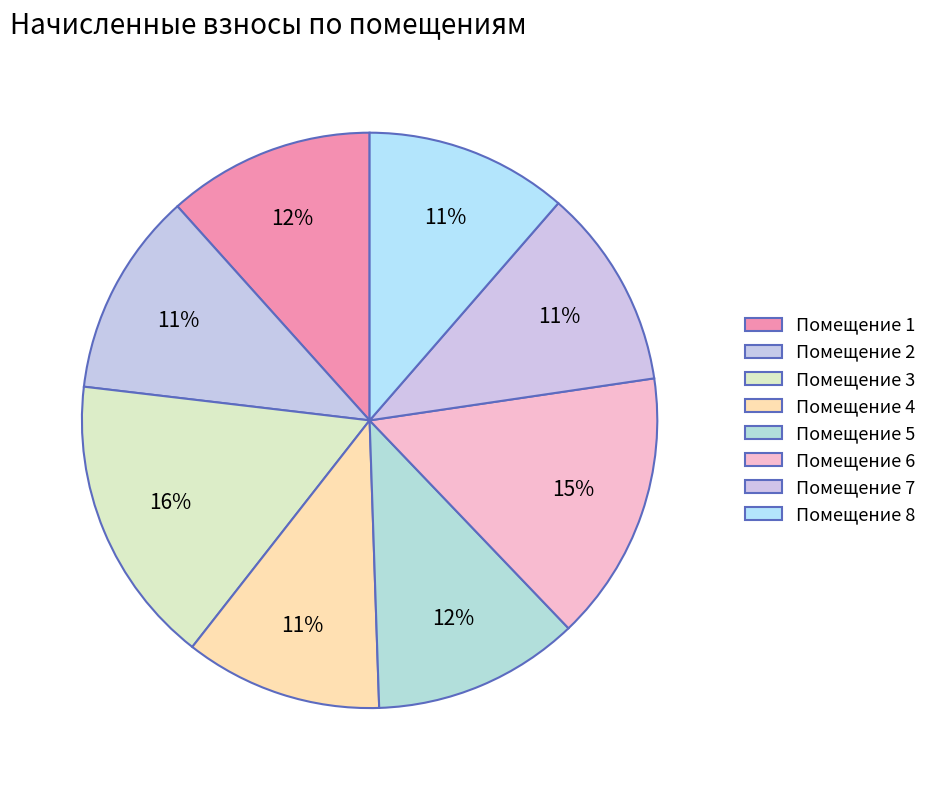

What is the smallest slice in the pie chart?

4